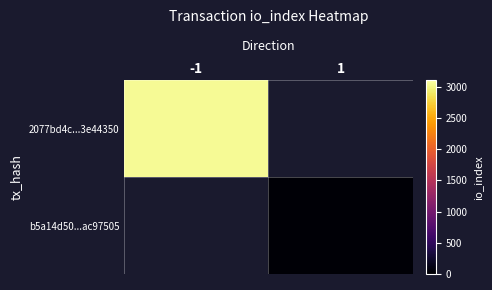

What is the smallest value displayed?

34.0